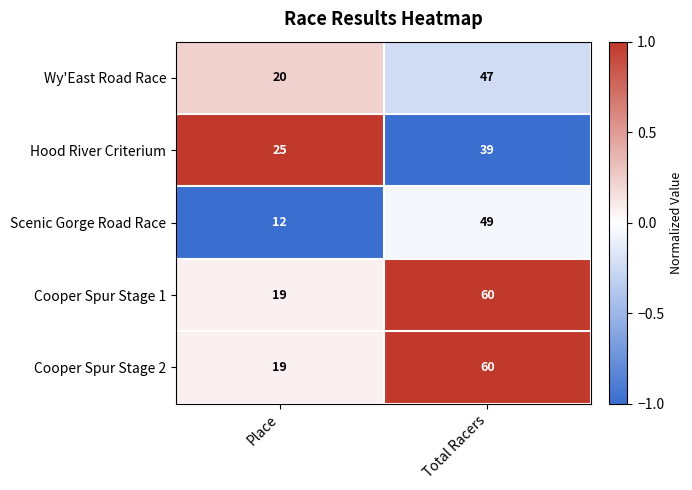

Where is Wy'East Road Race nearest to the value 33?

Place